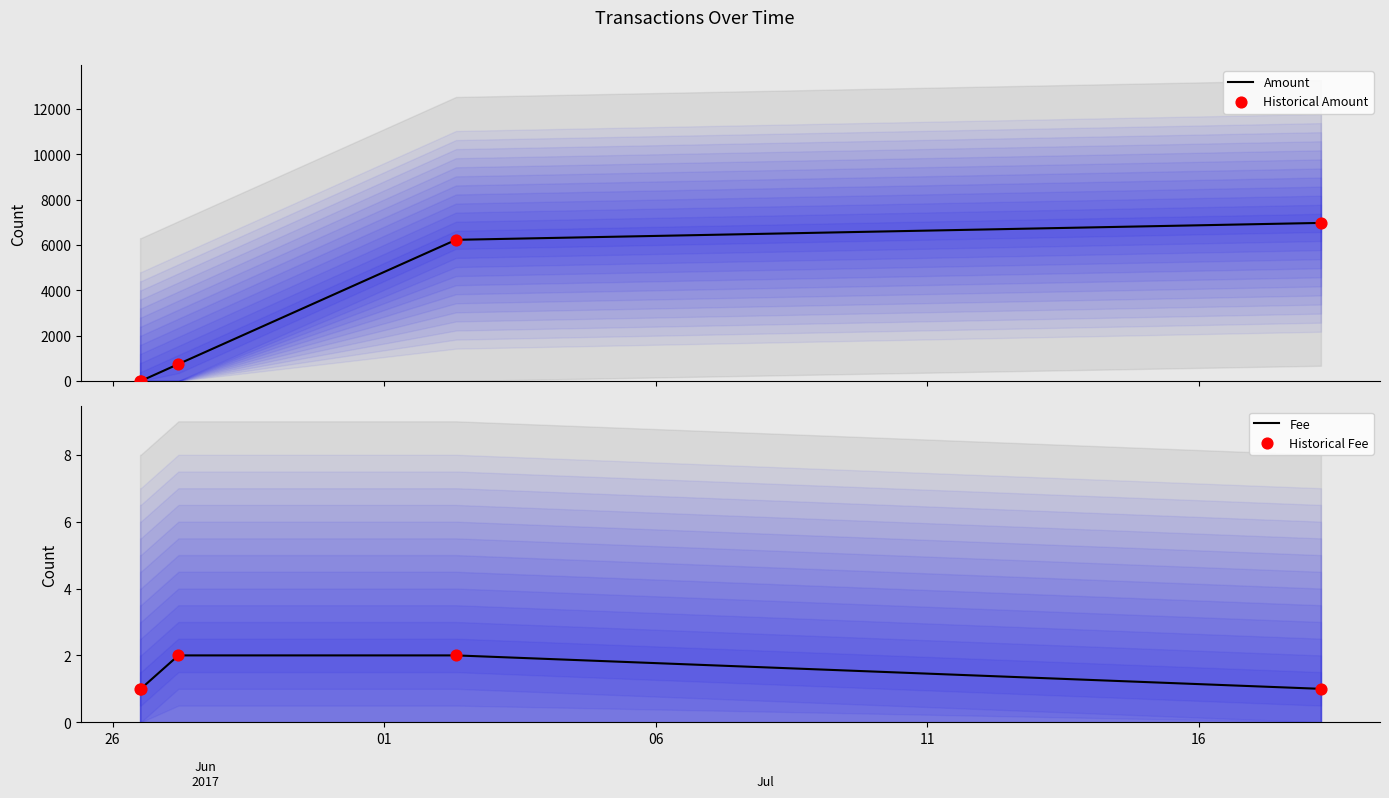

What is the highest value of the Amount series?

6972.1